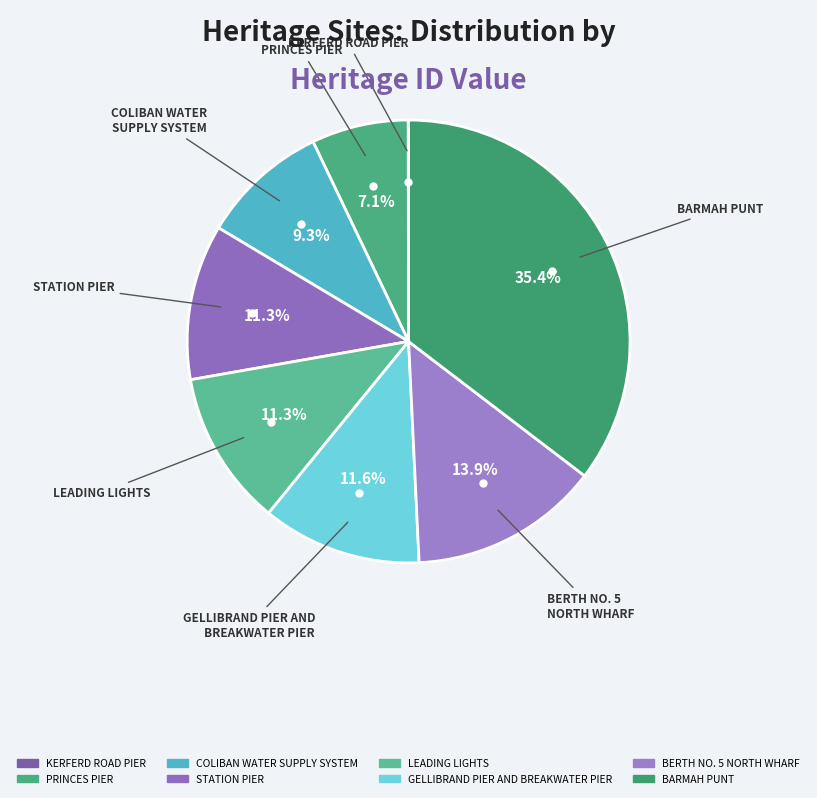

What is the largest slice in the pie chart?

BARMAH PUNT